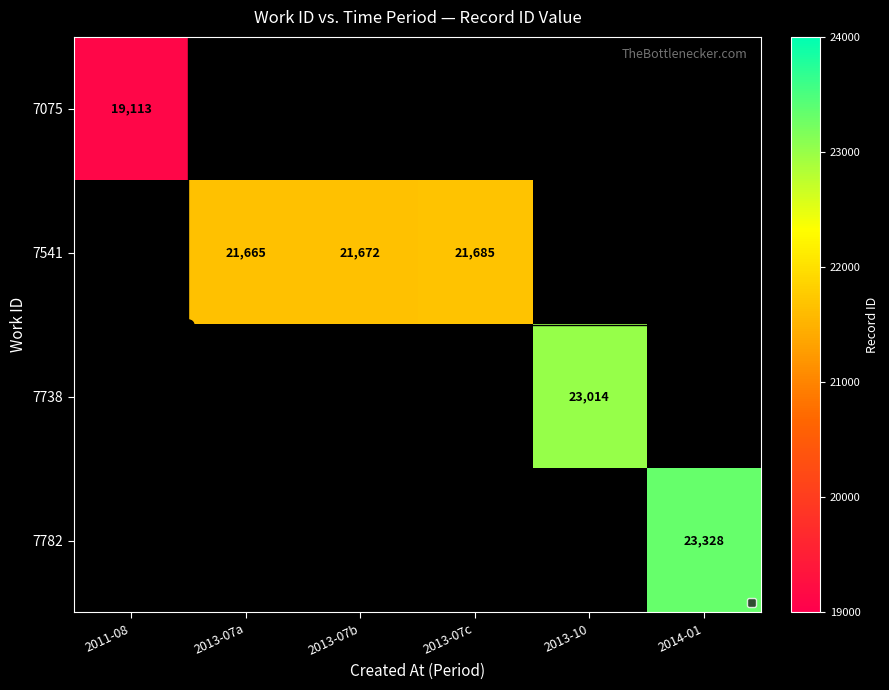

True or false: 7738 has a value of 23014.0 at 2013-10.

True